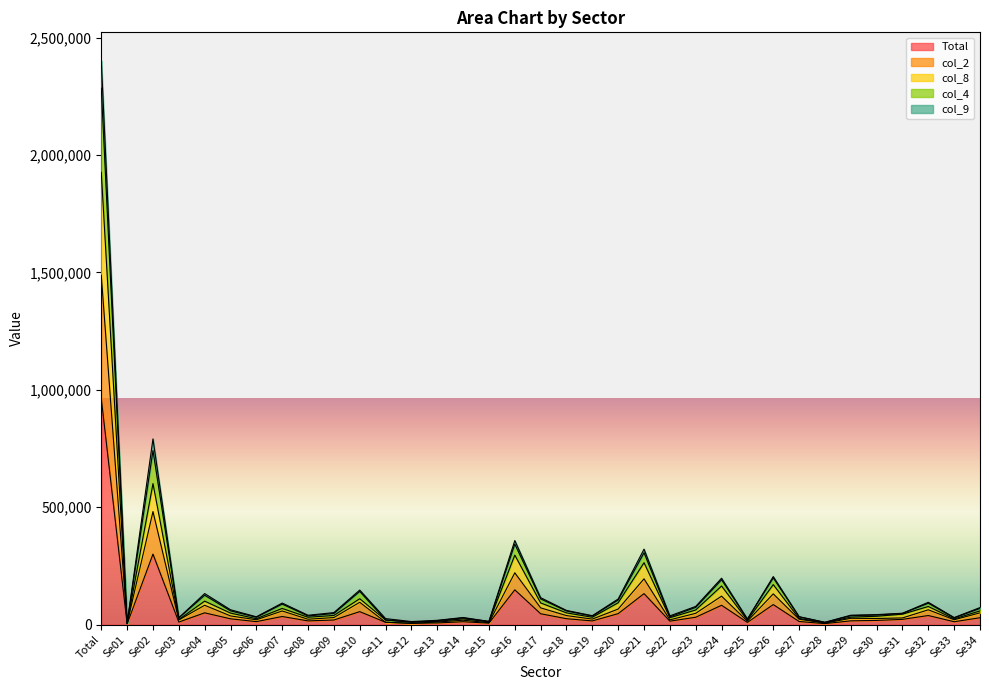

Rank the series at Se27 from lowest to highest value.

Total, col_2, col_8, col_9, col_4